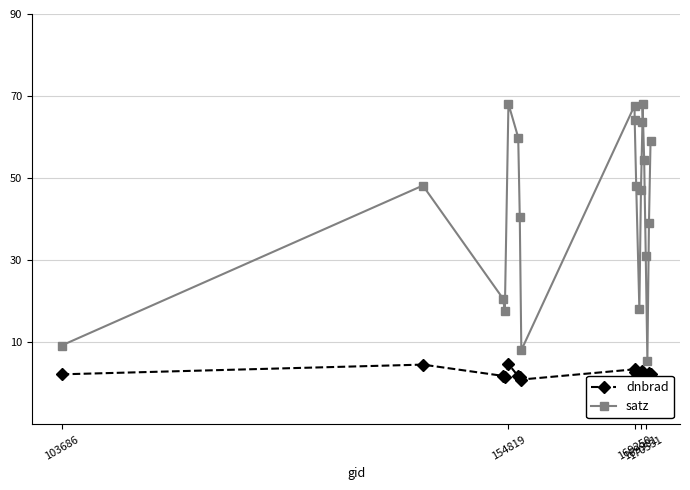

What is the value of the satz point at the 6th from the left?

59.9